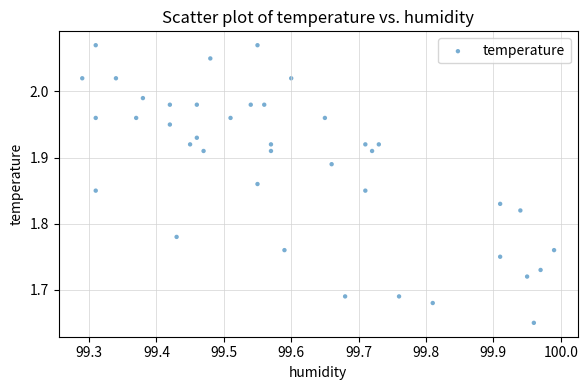

What is the range of Y values (max minus min)?

0.4